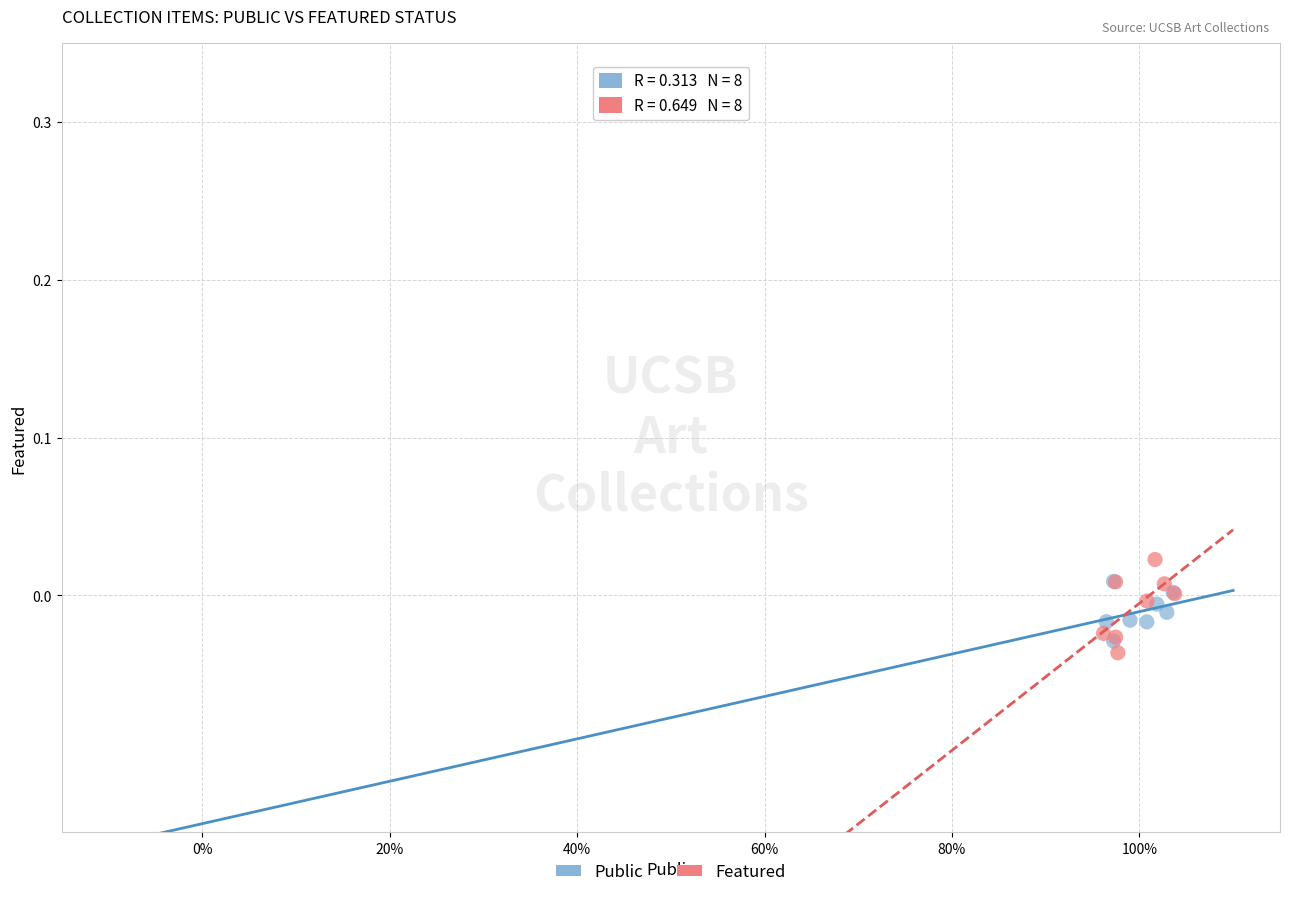

Which series has the largest Y range (max minus min)?

Featured